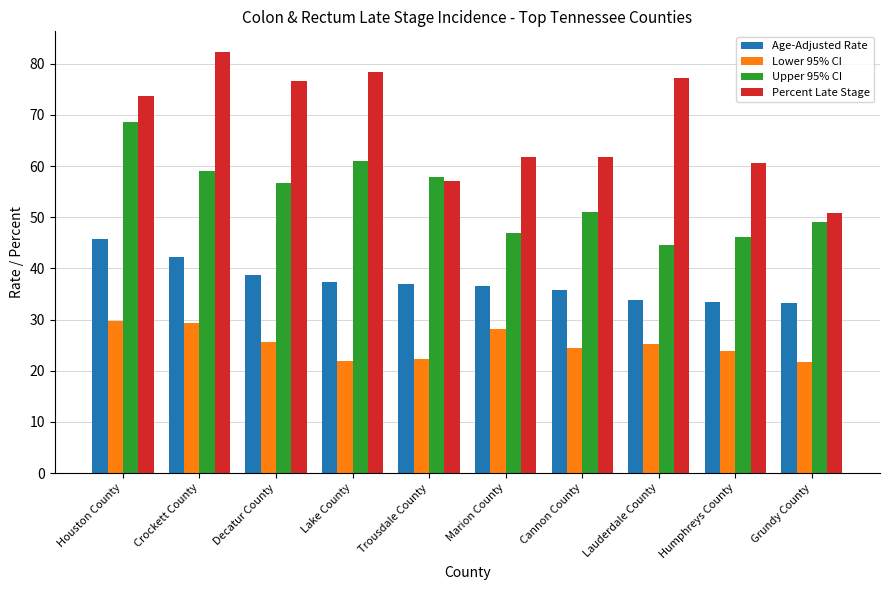

Is the value of Age-Adjusted Rate at Trousdale County greater than the value of Percent Late Stage at Humphreys County?

No